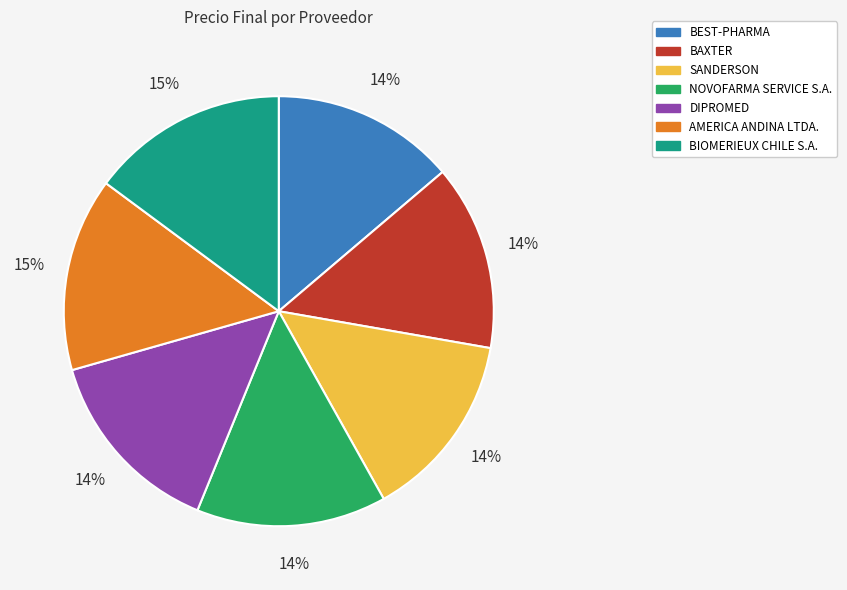

The SANDERSON slice represents 6% of the pie. True or false?

False